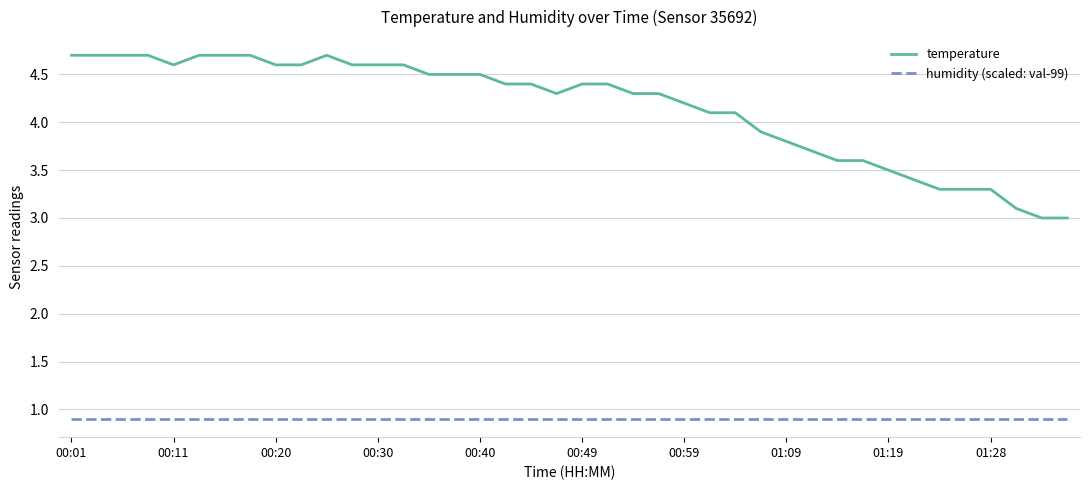

Which series has the largest total across all categories?

temperature